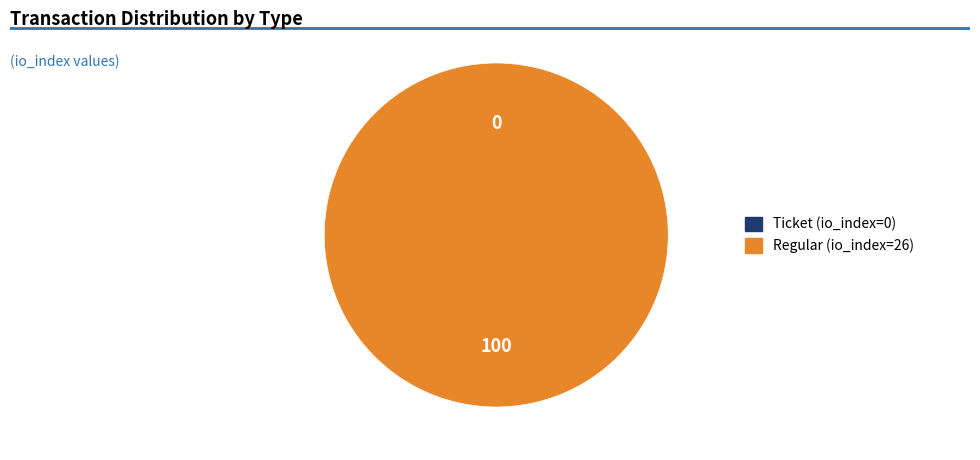

To the nearest percent, what is the difference between the Ticket (io_index=0) and Regular (io_index=26) slice percentages?

100%